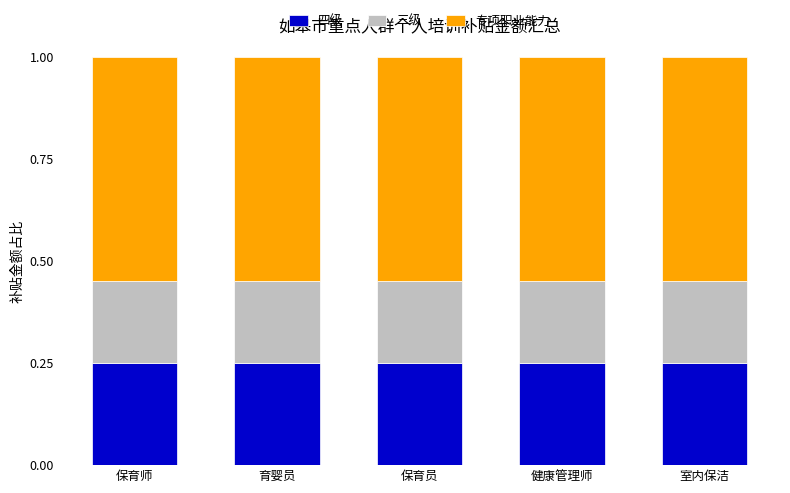

Is it true that 四级 equals 0.4 at 保育师?

False